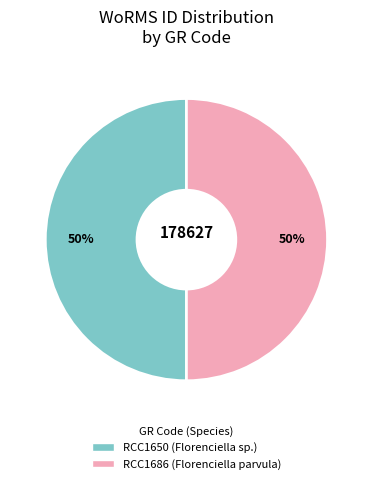

What is the ratio of the value at RCC1650 to the value at RCC1686?

1.0